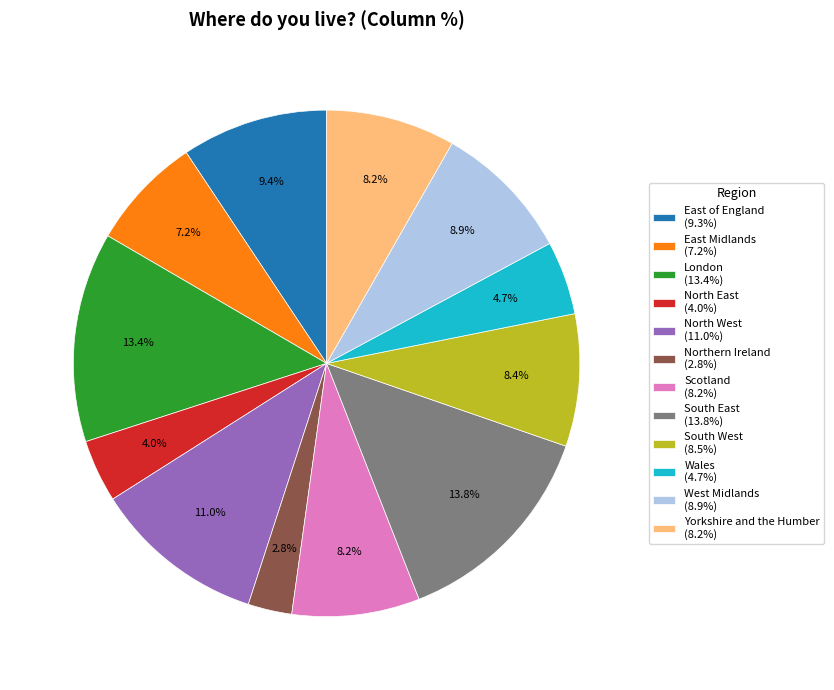

Is there a majority slice in this chart?

No